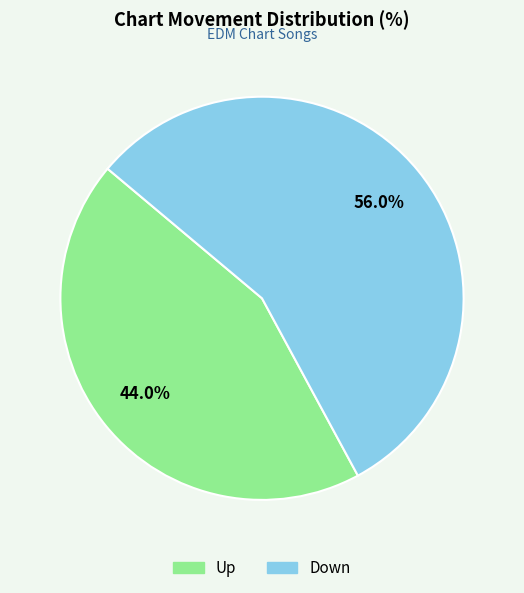

Is there any slice that represents more than half of the pie?

Yes